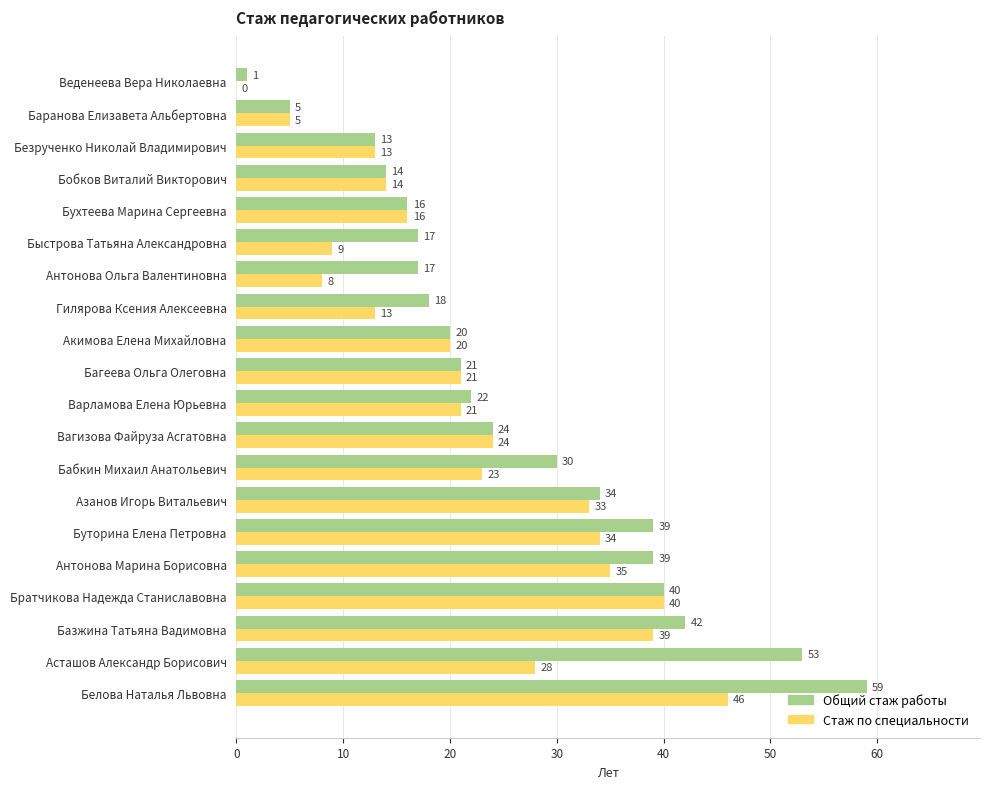

Between Базжина Татьяна Вадимовна and Бухтеева Марина Сергеевна, which series saw the biggest shift?

Общий стаж работы